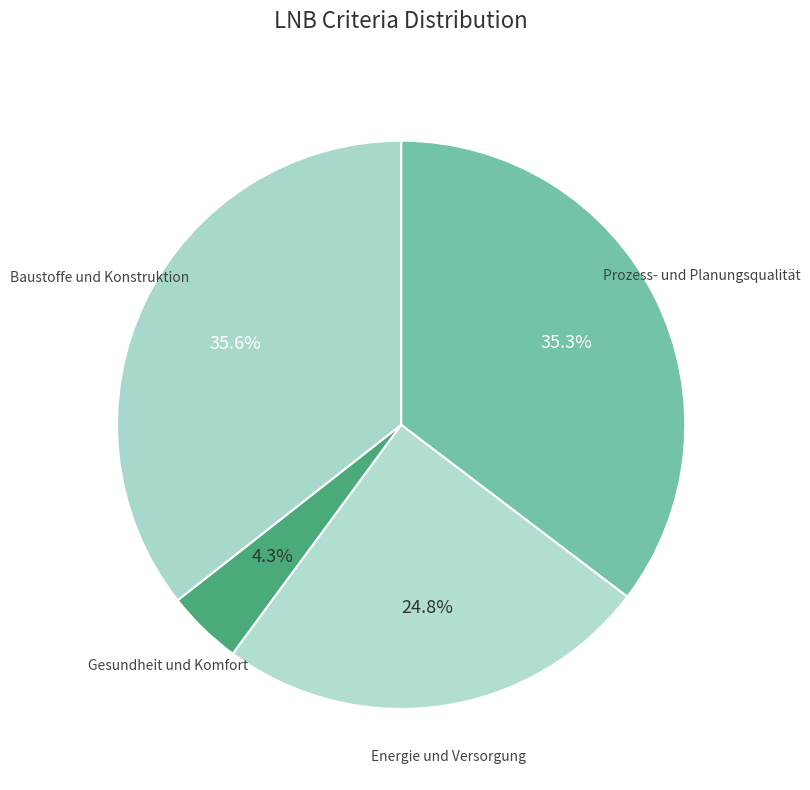

How many segments does this pie chart have?

4